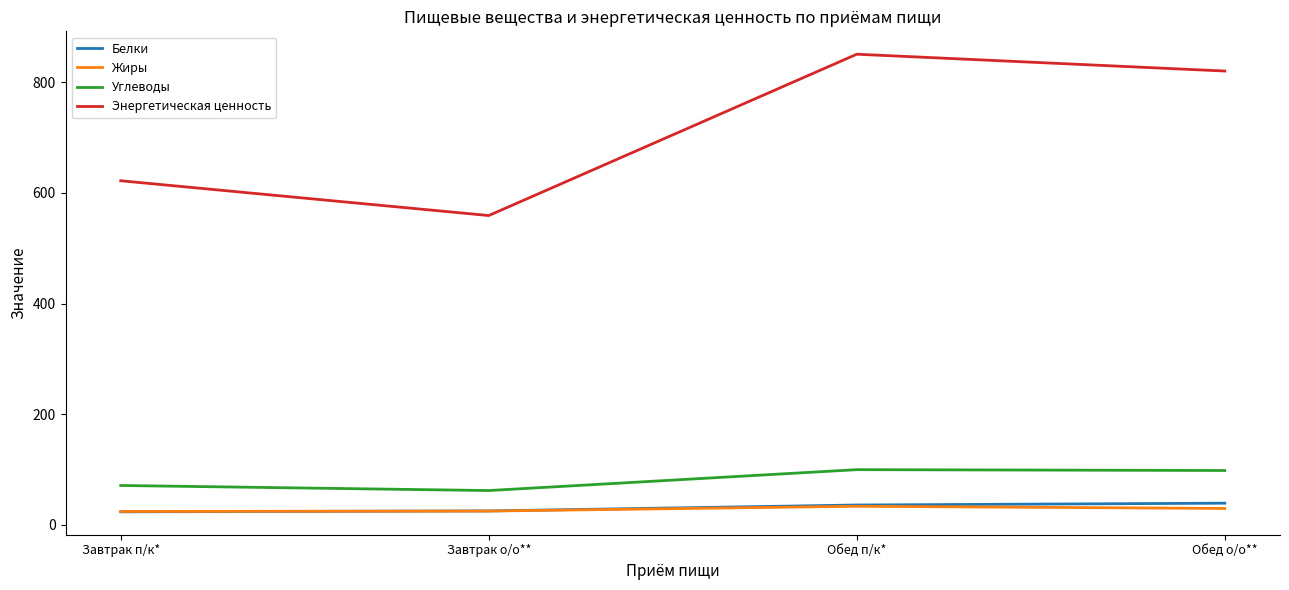

What is the smallest value displayed?

23.4